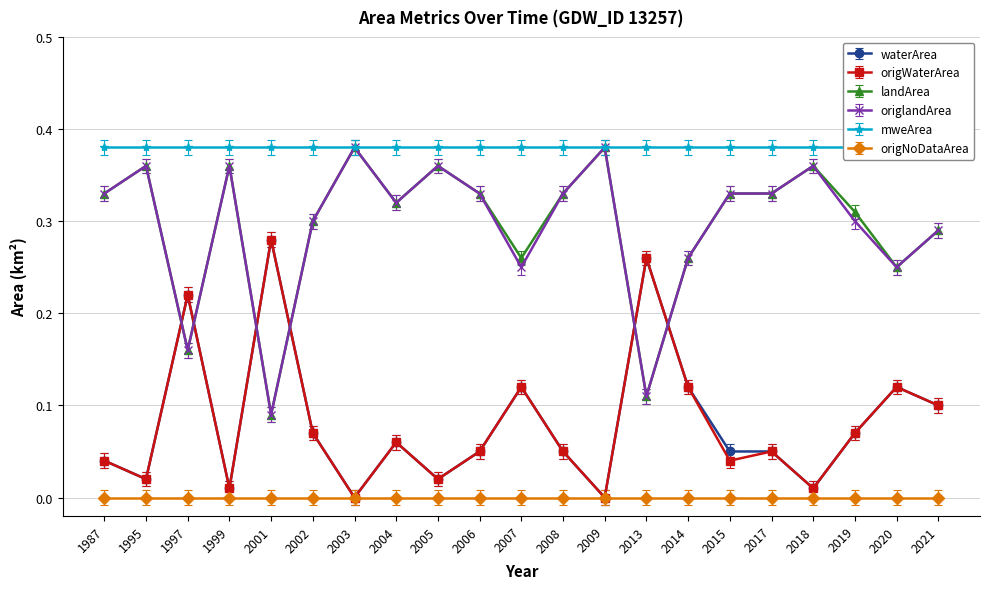

Between 2013 and 2021, which series saw the biggest shift?

landArea